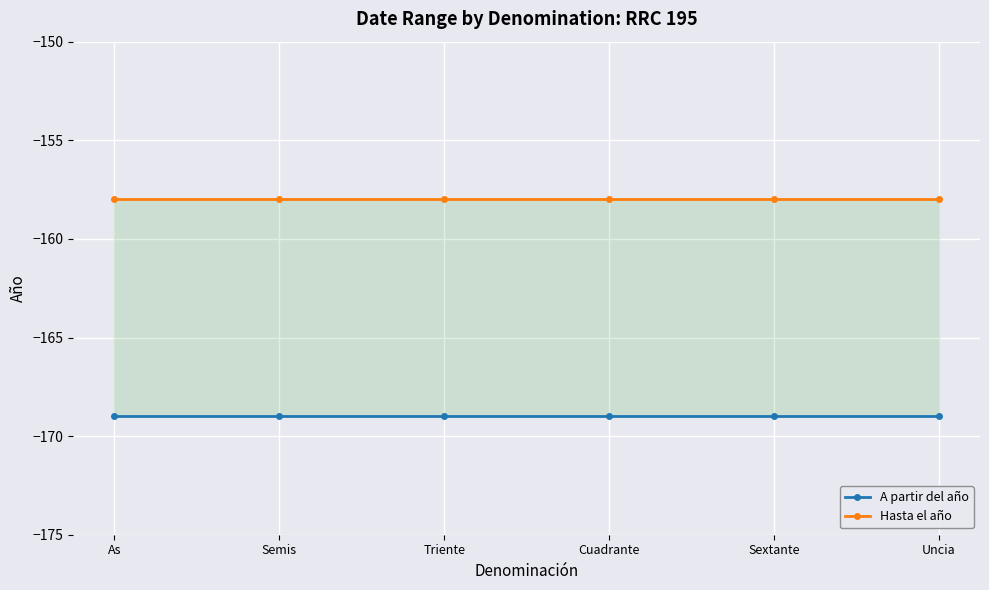

What is the total value across all series at Cuadrante?

-327